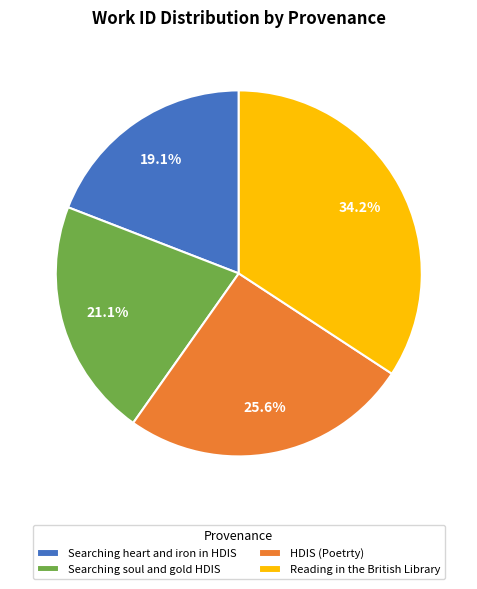

Which has a higher value, Searching soul and gold HDIS or Reading in the British Library?

Reading in the British Library